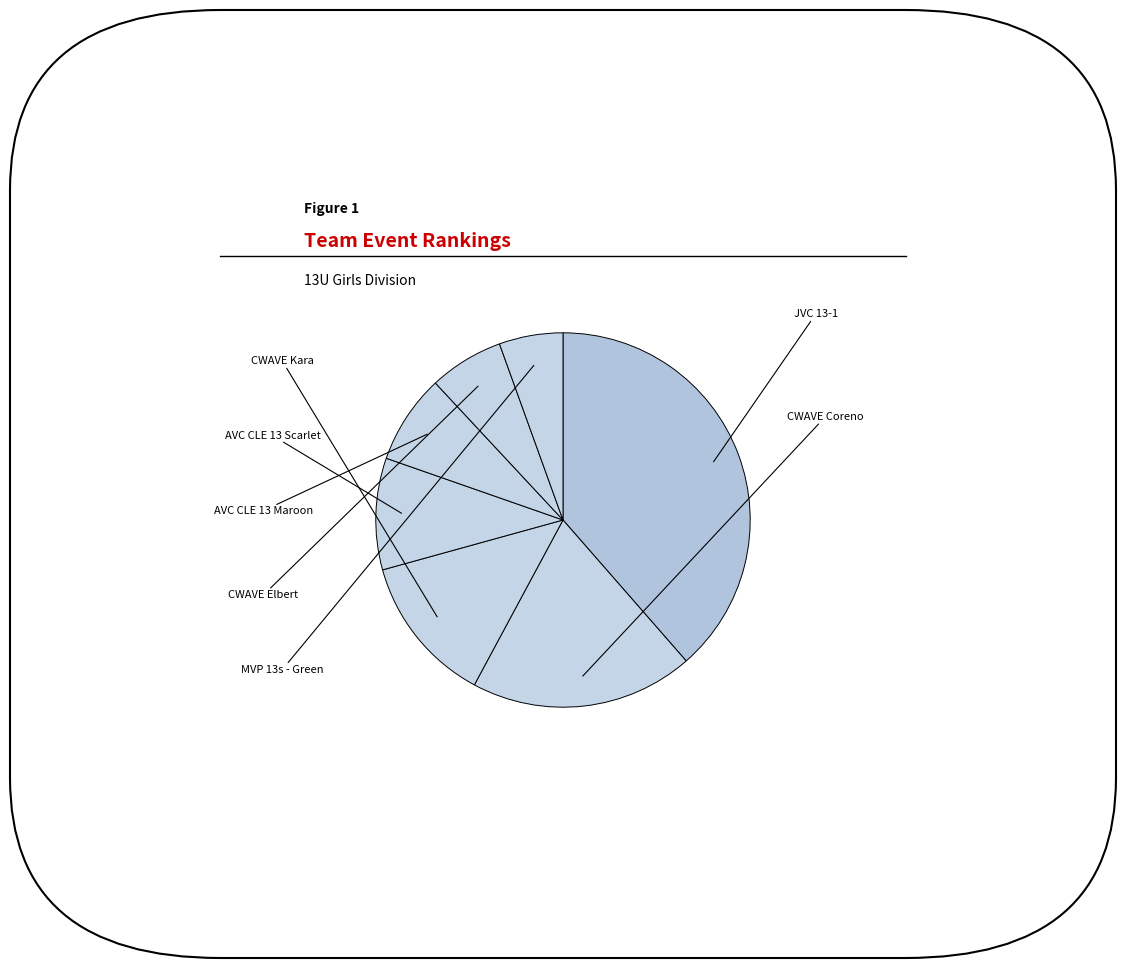

How many segments does this pie chart have?

7